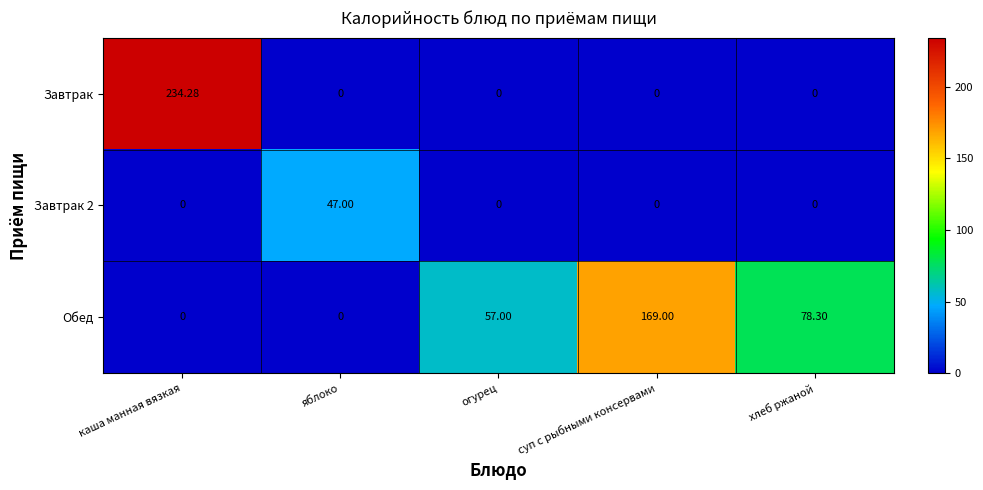

Which series has the largest range (max minus min)?

Завтрак